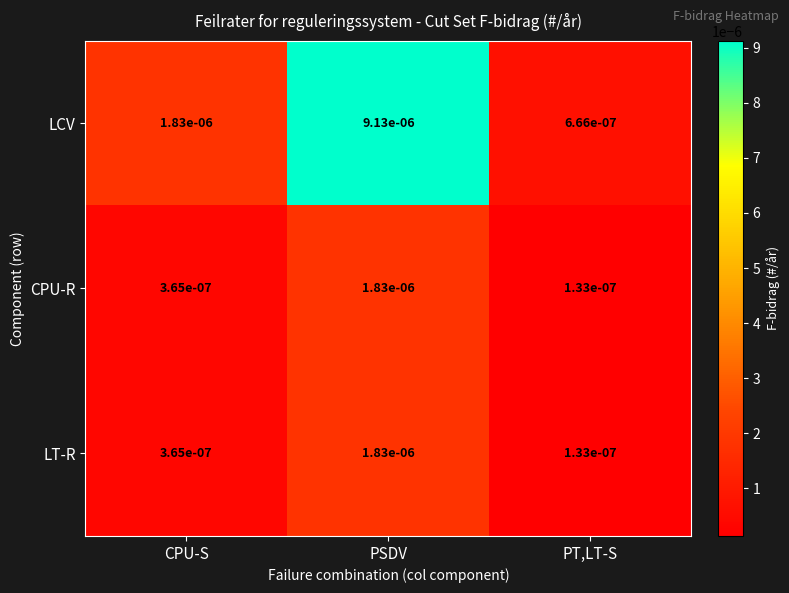

Which series changed the most between PSDV and PT,LT-S?

LCV